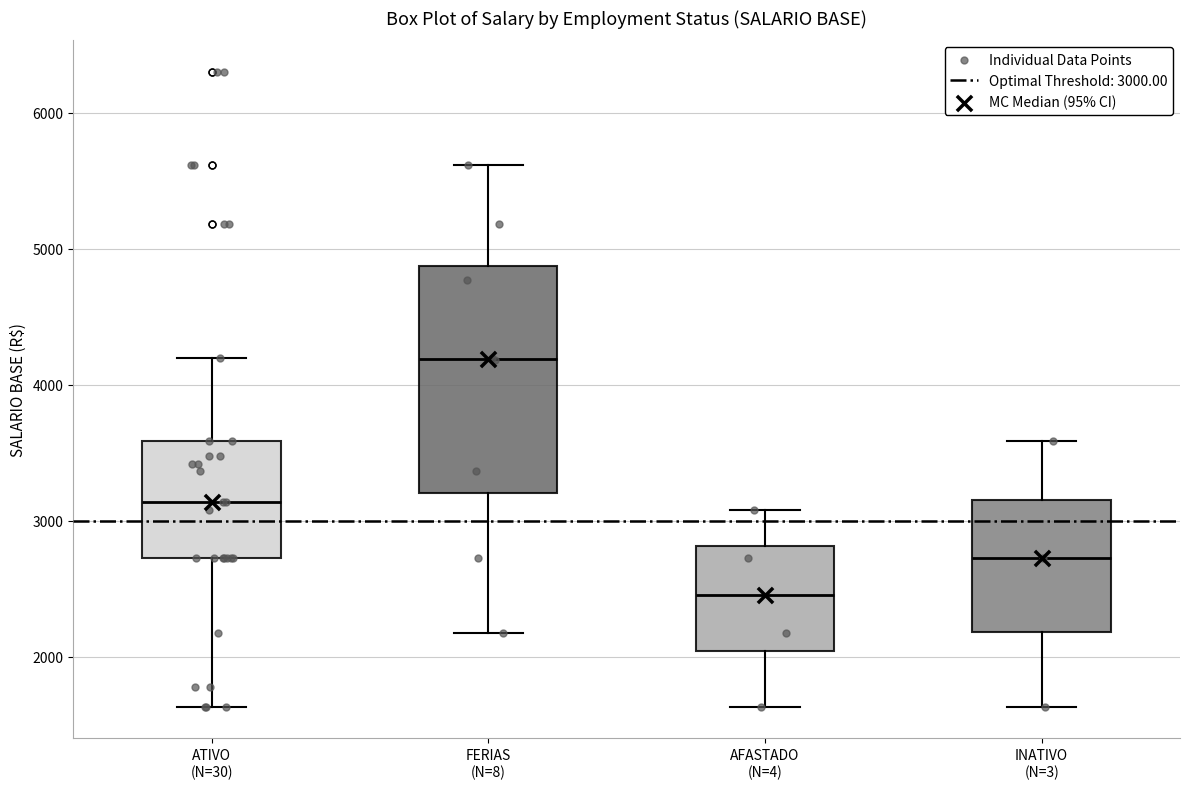

Which box's median line is the lowest?

AFASTADO (N=4)